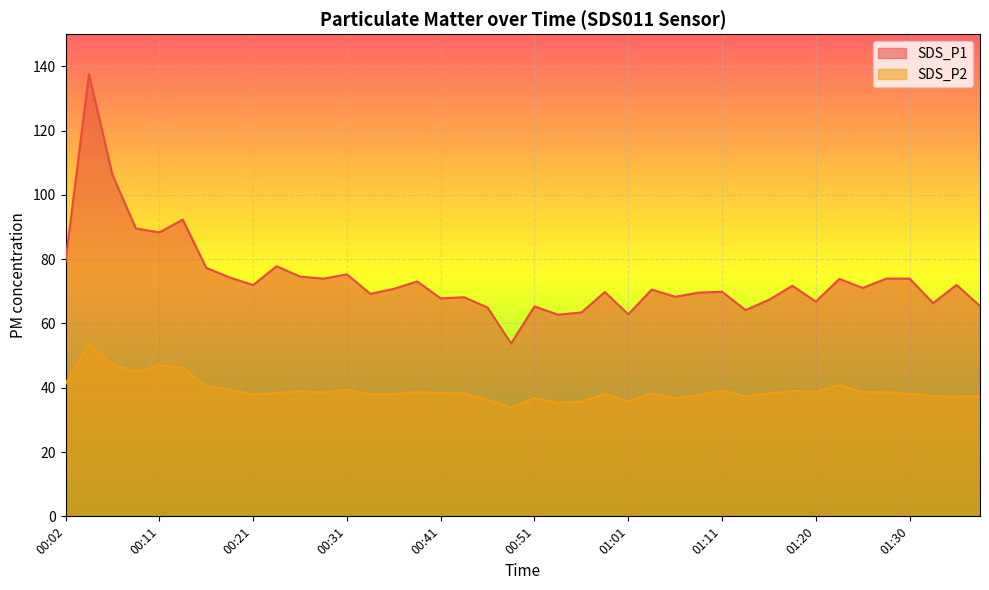

How many values in the SDS_P1 series exceed 71?

20